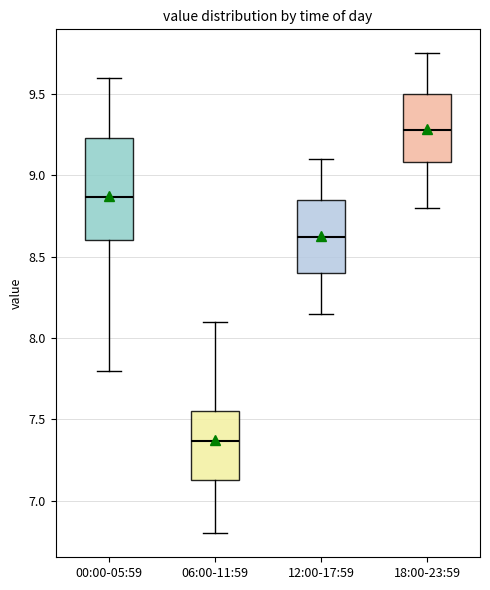

Reading left to right, transcribe this box plot: for each box, give where its median line is, the range the box spans, and where its two whiskers end, as read against the y-axis. The values are not printed on the chart, so give them approximately, as read against the axis.

00:00-05:59: median 8.85, box 8.60 to 9.25, whiskers 7.80 to 9.60
06:00-11:59: median 7.35, box 7.15 to 7.55, whiskers 6.80 to 8.10
12:00-17:59: median 8.60, box 8.40 to 8.85, whiskers 8.15 to 9.10
18:00-23:59: median 9.30, box 9.10 to 9.50, whiskers 8.80 to 9.75